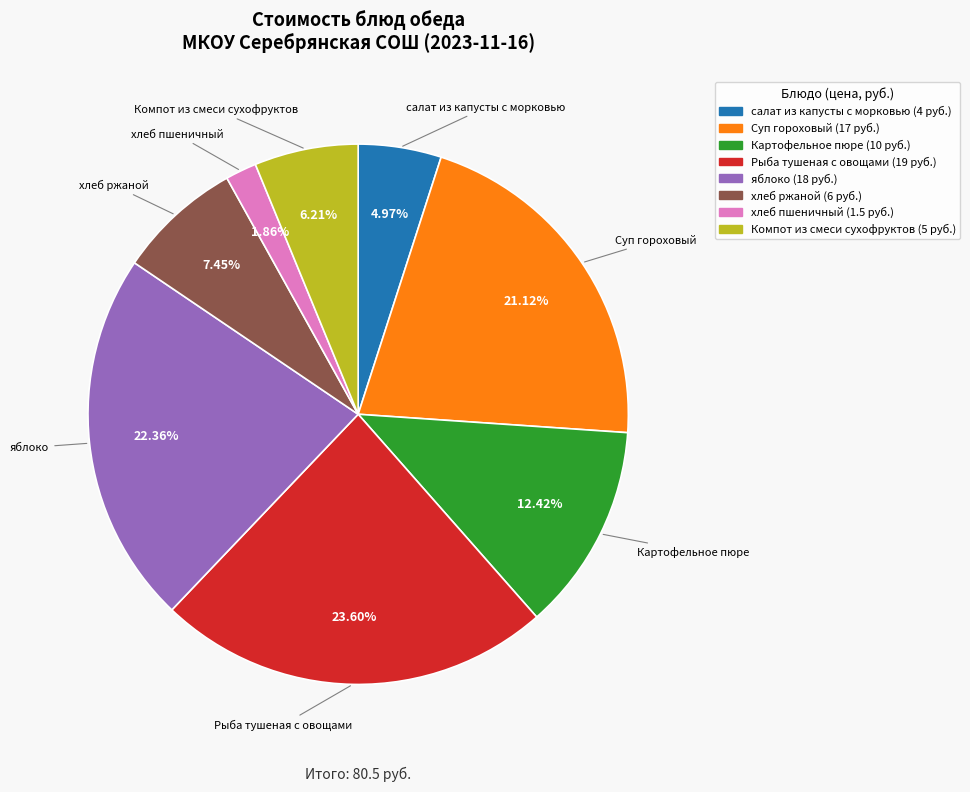

Does Суп гороховый account for over 50% of the chart?

No